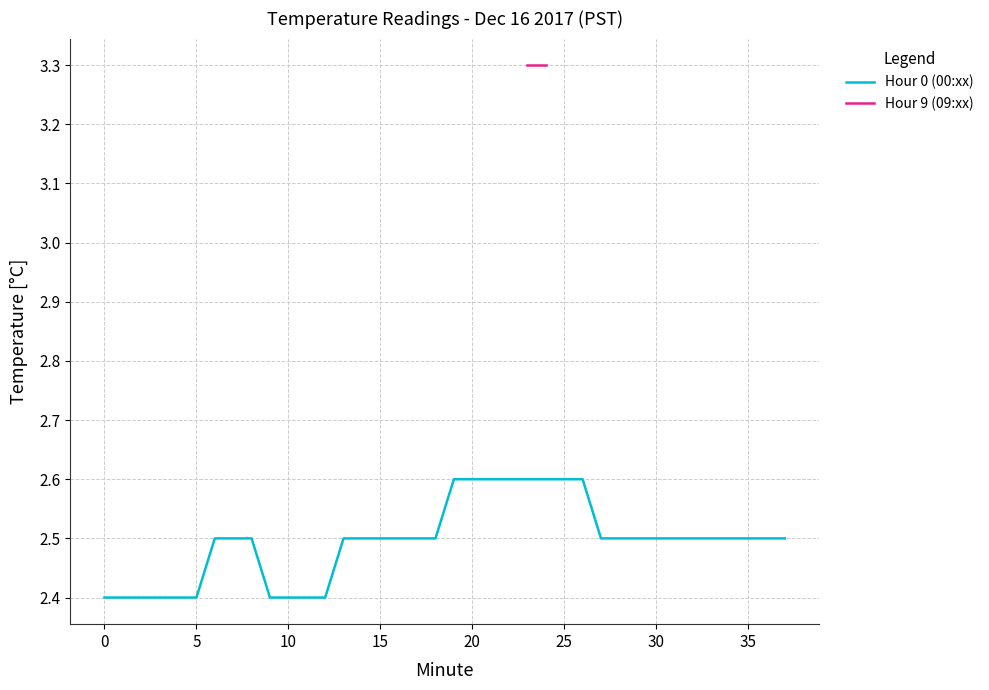

True or false: the data shows 4.0 at 33.

False